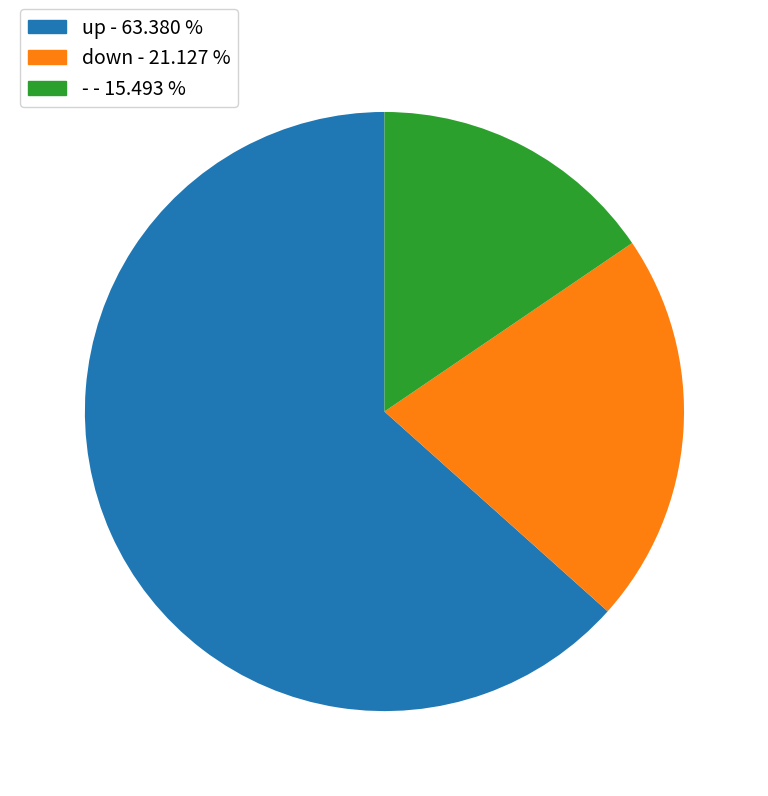

Do - - 15.493 % and up - 63.380 % together represent more than half of the pie?

Yes